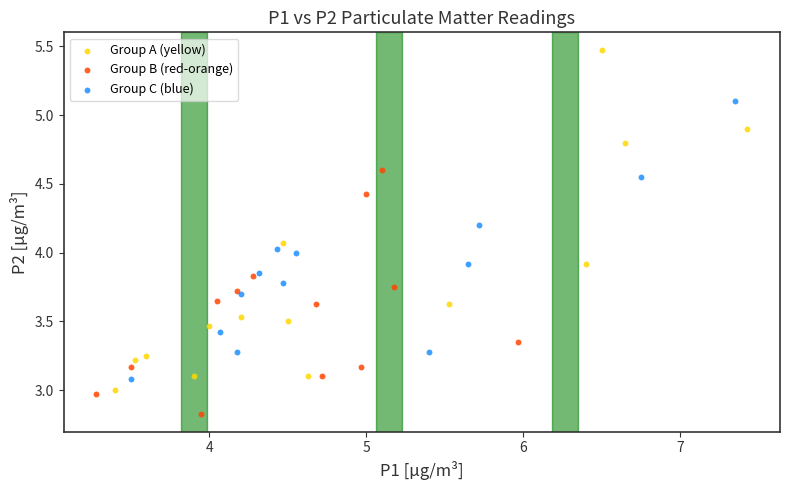

Which series has the largest Y range (max minus min)?

Group A (yellow)